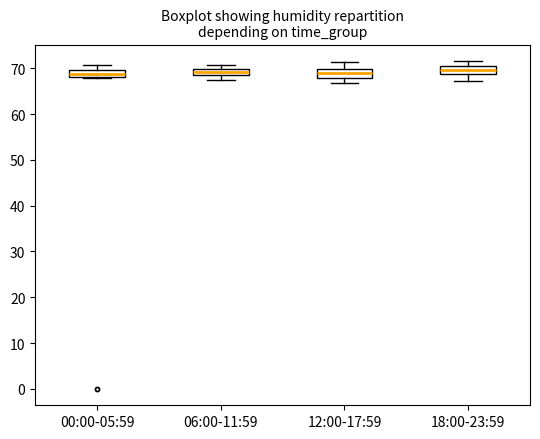

Where is the lower edge of the box for 12:00-17:59 on the y-axis? The values are not printed on the chart, so give them approximately, as read against the axis.

68